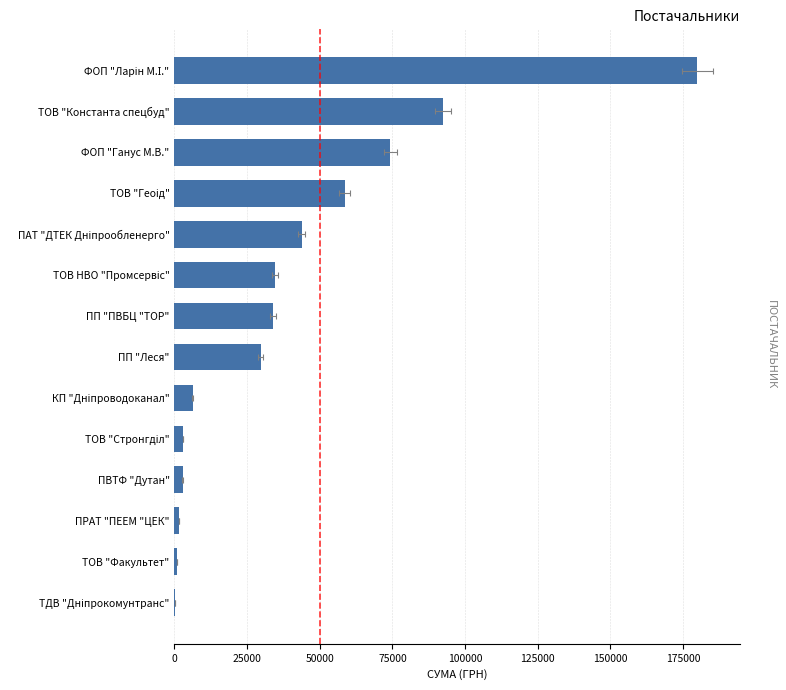

What position from the left is ТОВ "Стронгділ"?

10